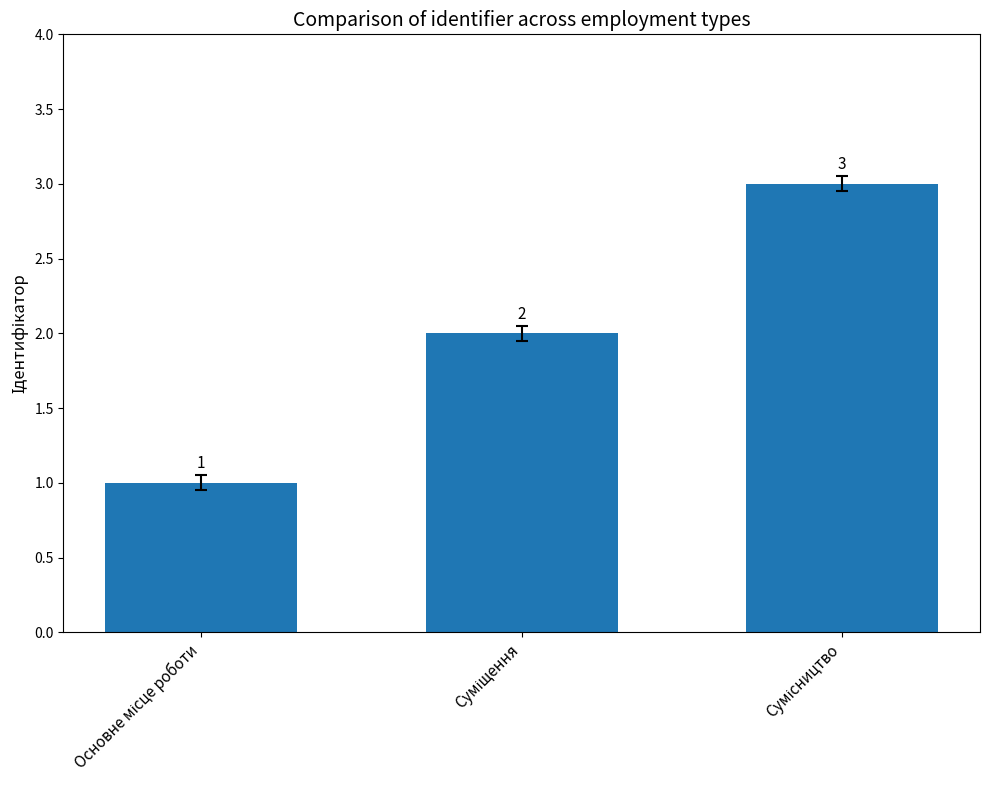

What is the value of the 2nd bar from the left?

2